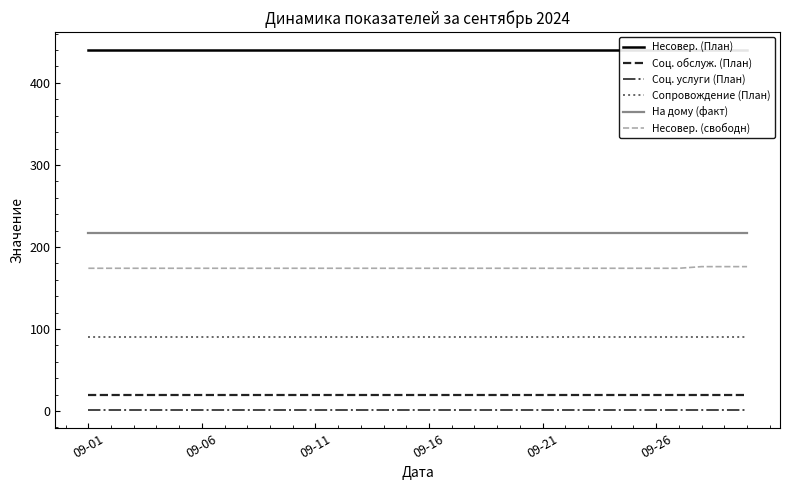

Which category has the highest value in the Сопровождение (План) series?

09-01